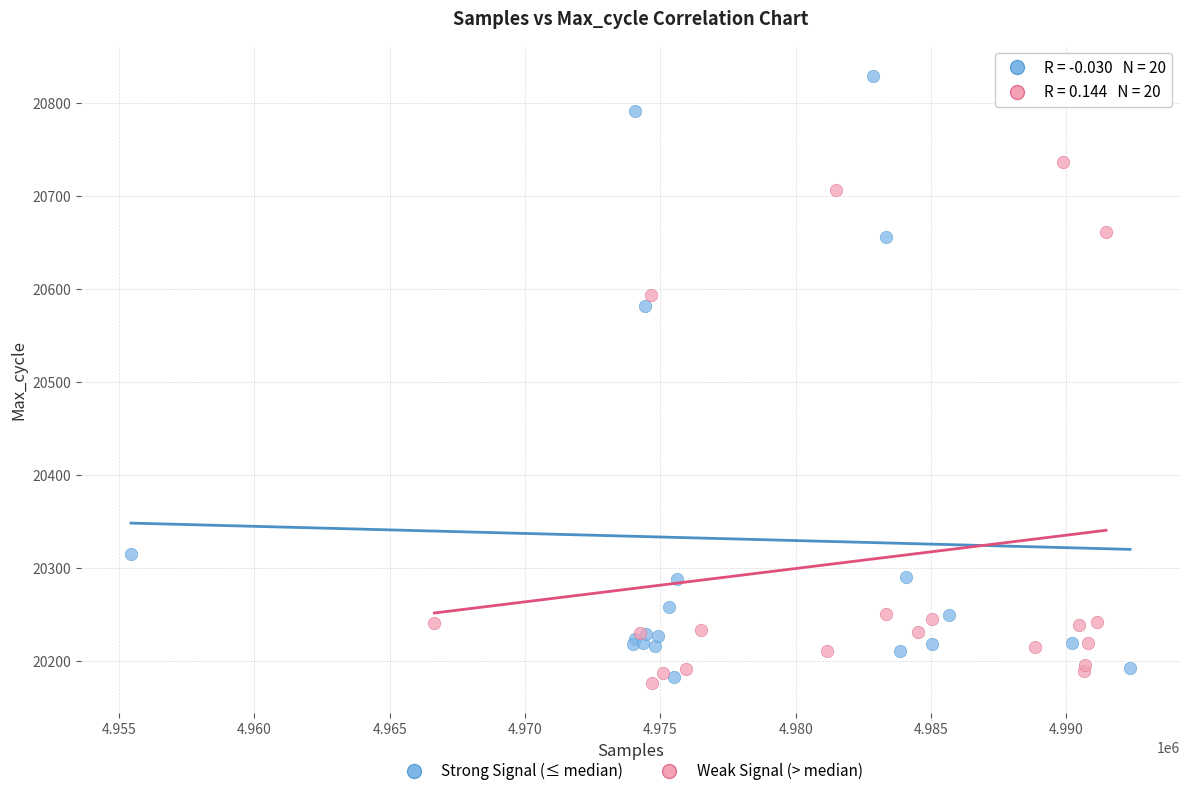

Which series reaches the maximum Y coordinate?

Strong Signal (≤ median)